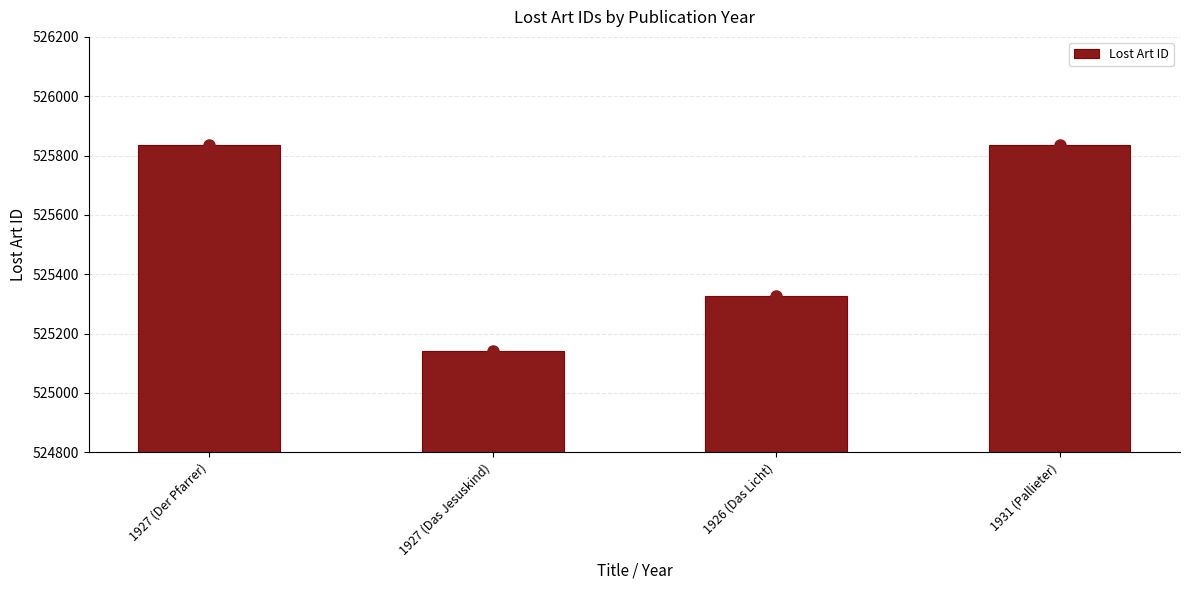

What is the label of the 4th bar from the right?

1927 (Der Pfarrer)